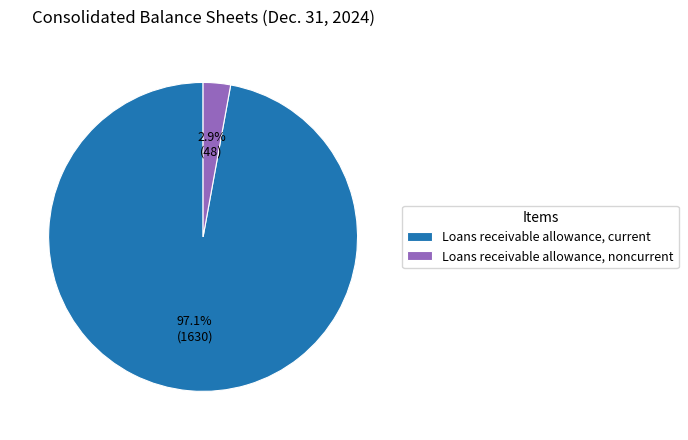

What is the smallest slice in the pie chart?

Loans receivable allowance, noncurrent